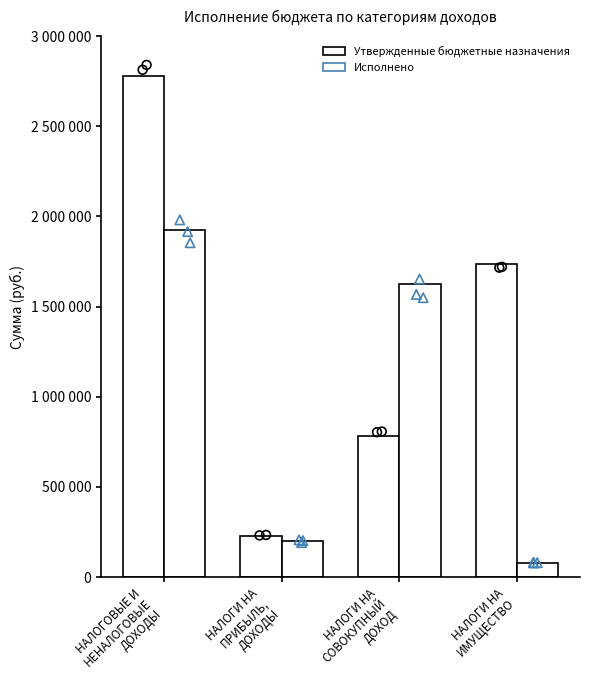

Which series has the largest total across all categories?

Утвержденные бюджетные назначения